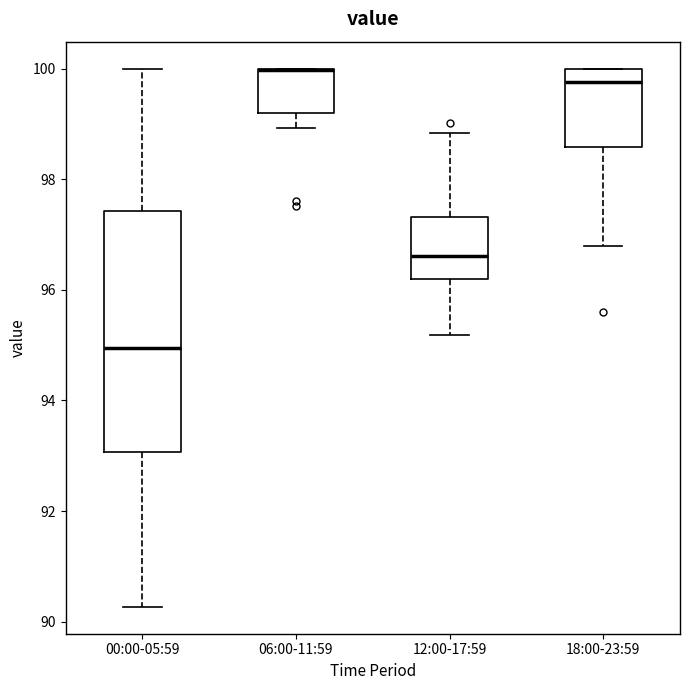

Reading left to right, transcribe this box plot: for each box, give where its median line is, the range the box spans, and where its two whiskers end, as read against the y-axis. The values are not printed on the chart, so give them approximately, as read against the axis.

00:00-05:59: median 95.0, box 93.0 to 97.4, whiskers 90.2 to 100.0
06:00-11:59: median 100.0 (drawn on the box's upper edge), box 99.2 to 100.0, whiskers 99.0 to 100.0
12:00-17:59: median 96.6, box 96.2 to 97.4, whiskers 95.2 to 98.8
18:00-23:59: median 99.8, box 98.6 to 100.0, whiskers 96.8 to 100.0